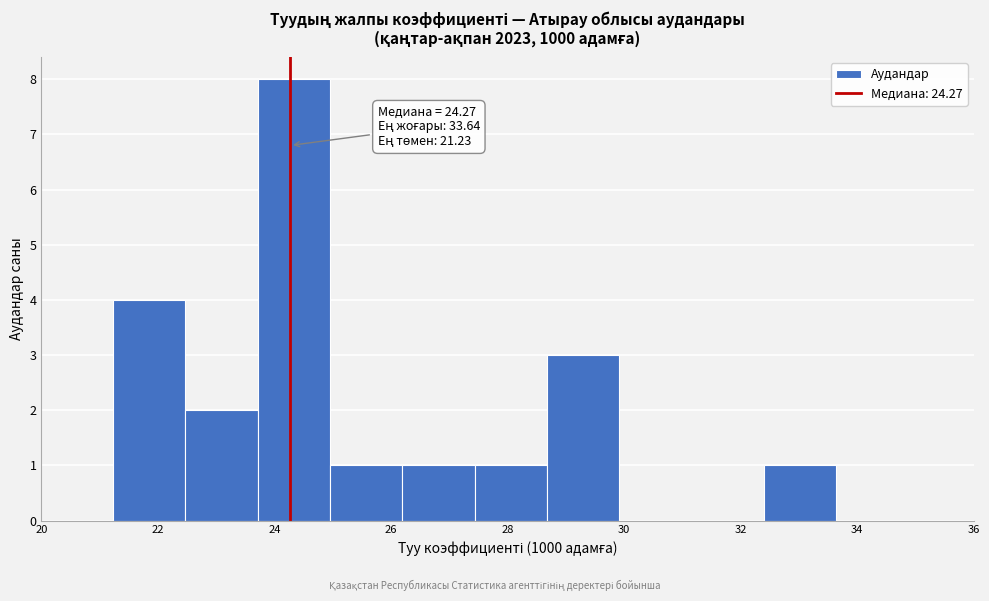

Which range on the x-axis has the tallest bar?

23.8 to 25.0